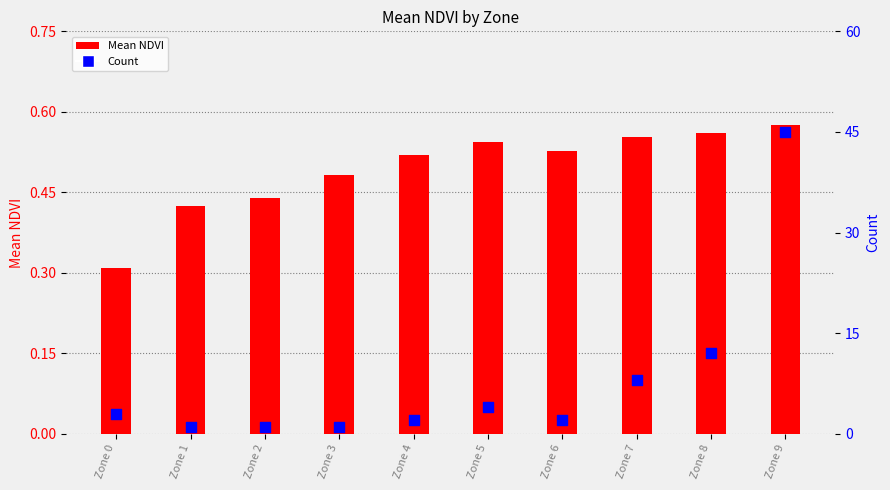

At which category is the sum across all series the highest?

Zone 9